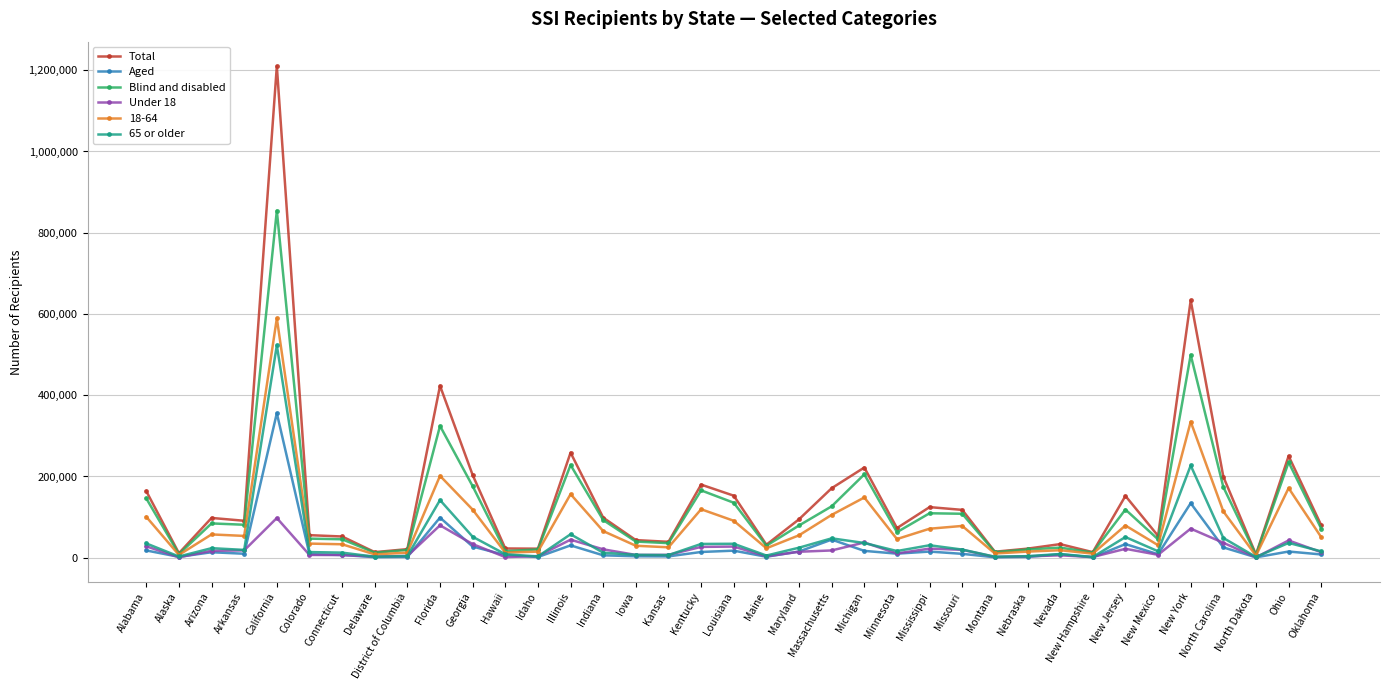

Which series has the largest total across all categories?

Total